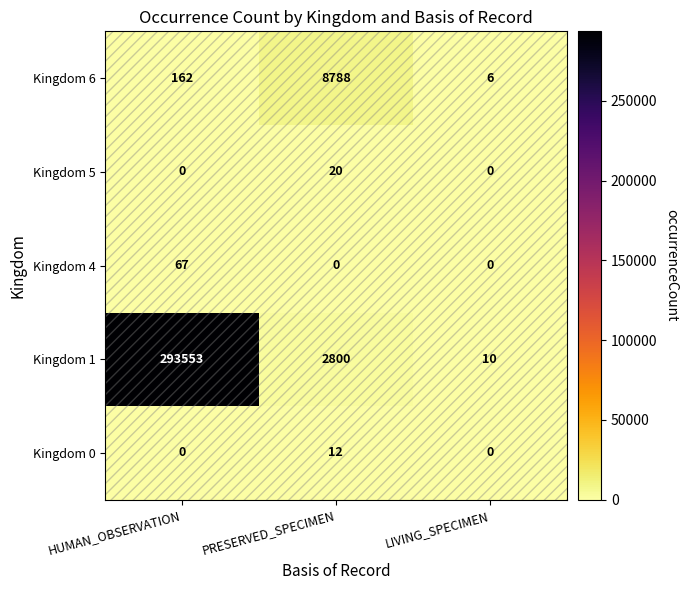

Which series has the largest range (max minus min)?

Kingdom 1